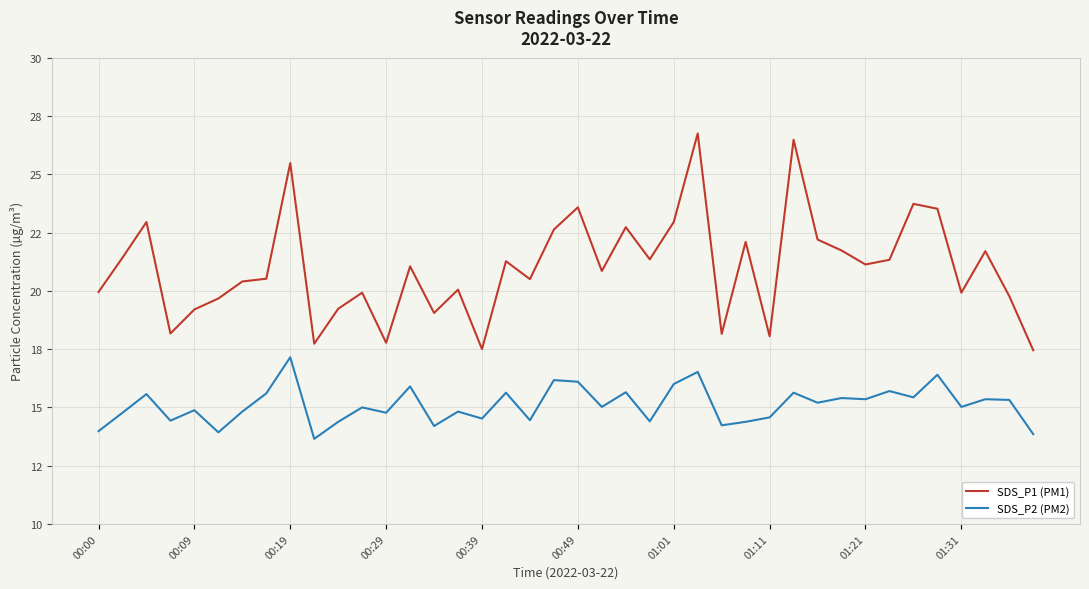

Is this an area chart (filled region under the line)?

No